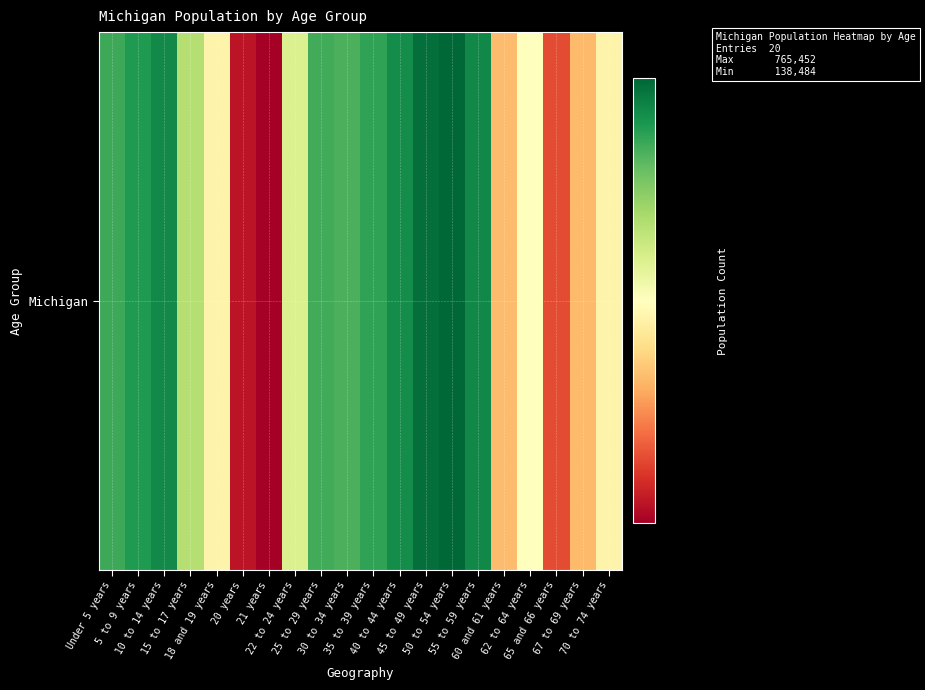

List the labels in order of value, smallest first.

21 years, 20 years, 65 and 66 years, 67 to 69 years, 60 and 61 years, 18 and 19 years, 70 to 74 years, 62 to 64 years, 22 to 24 years, 15 to 17 years, 30 to 34 years, 25 to 29 years, Under 5 years, 35 to 39 years, 5 to 9 years, 40 to 44 years, 10 to 14 years, 55 to 59 years, 45 to 49 years, 50 to 54 years